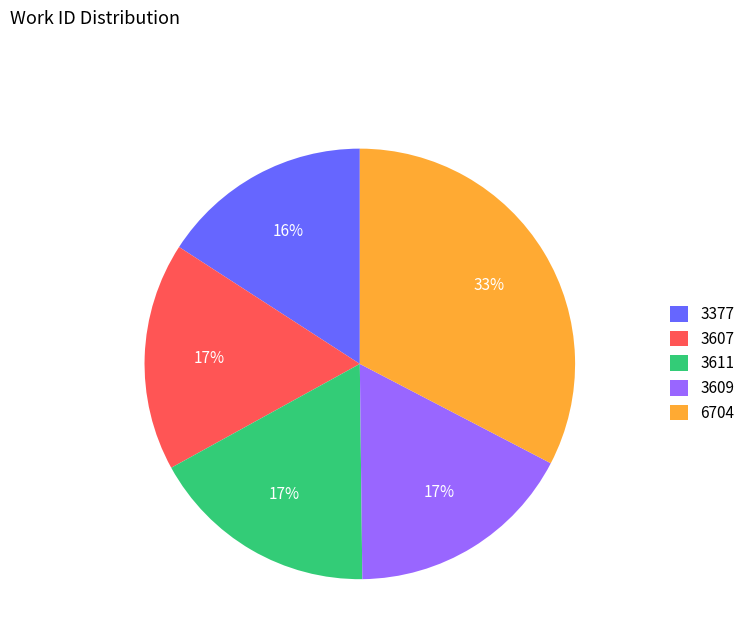

Which category has the biggest portion of the pie?

6704